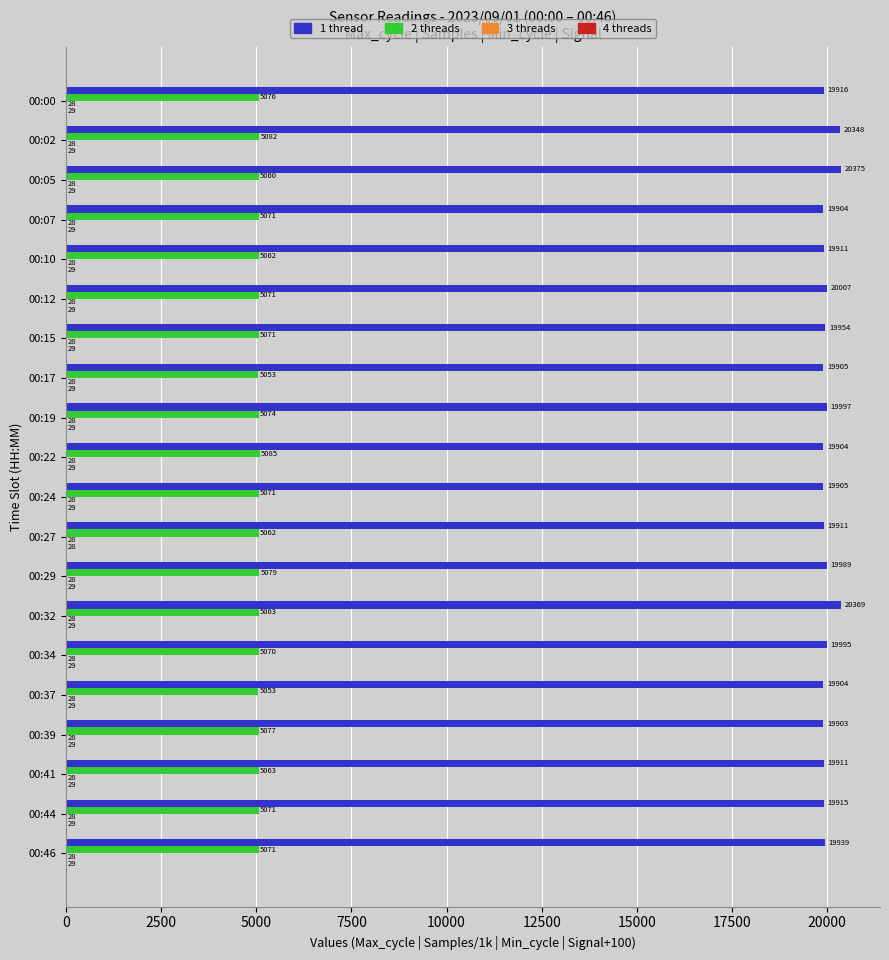

At which category is the sum across all series the highest?

00:05